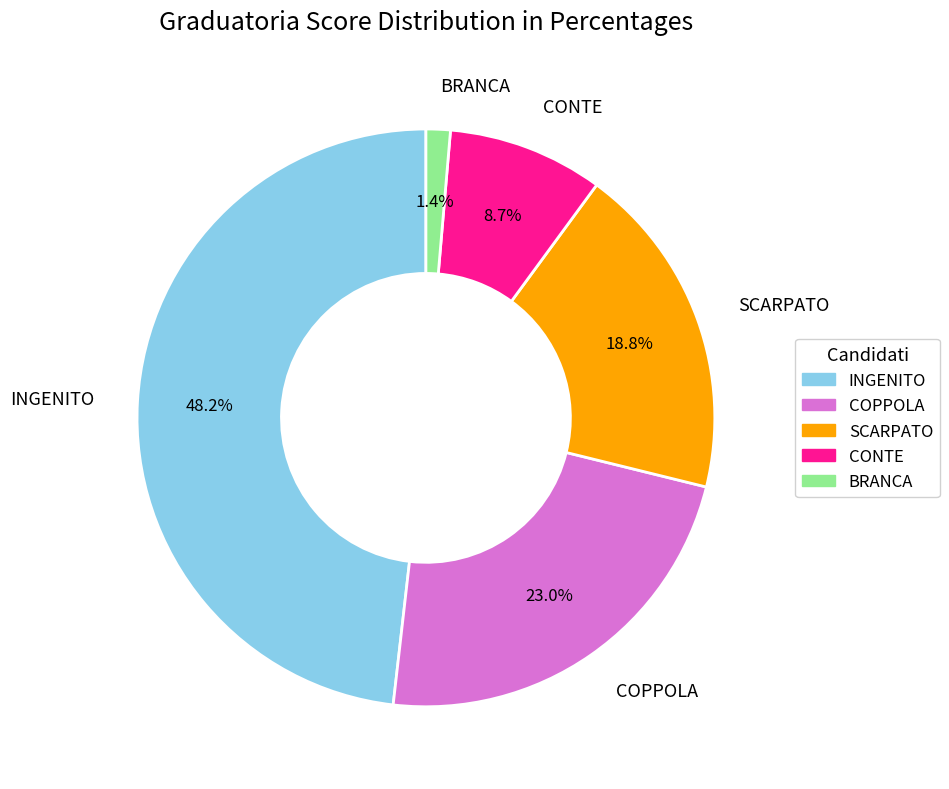

Between SCARPATO and CONTE, which is larger?

SCARPATO